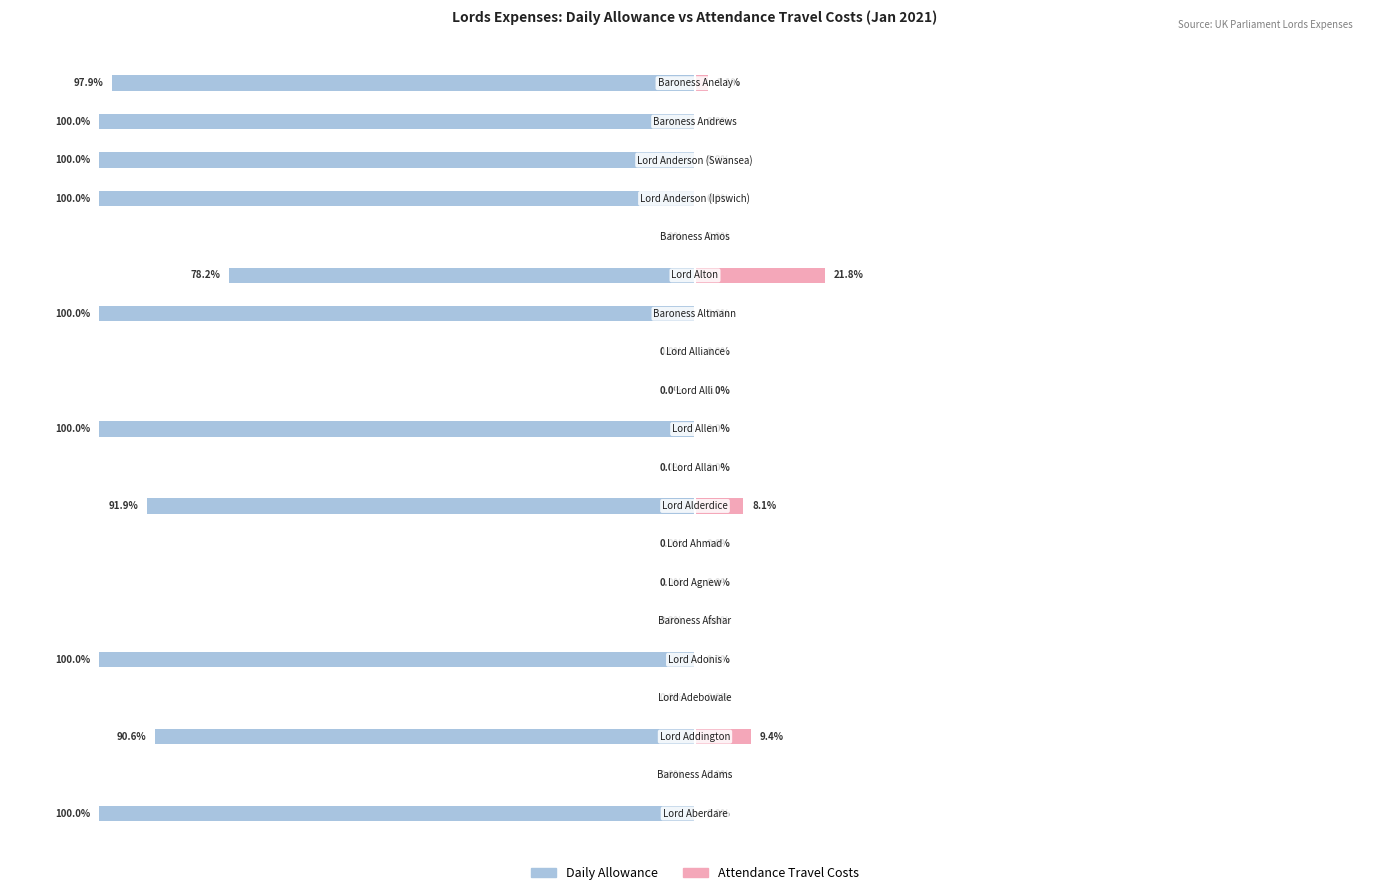

Count the number of data series in this chart.

2